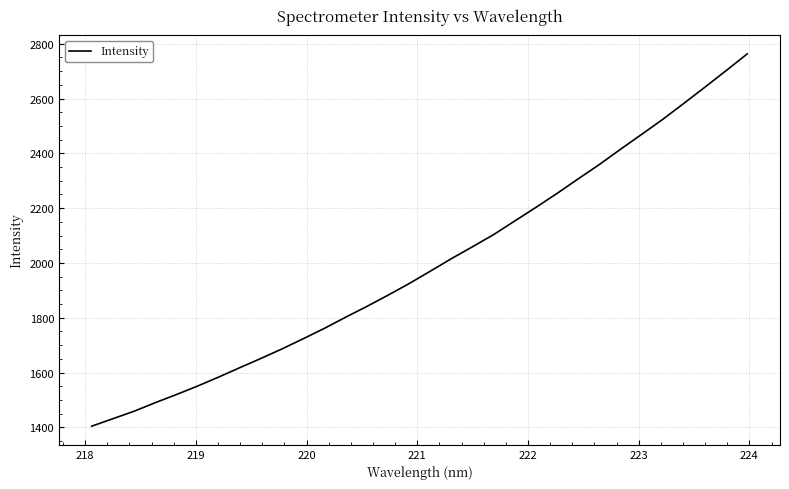

What is the difference between the maximum and minimum values?

1359.0